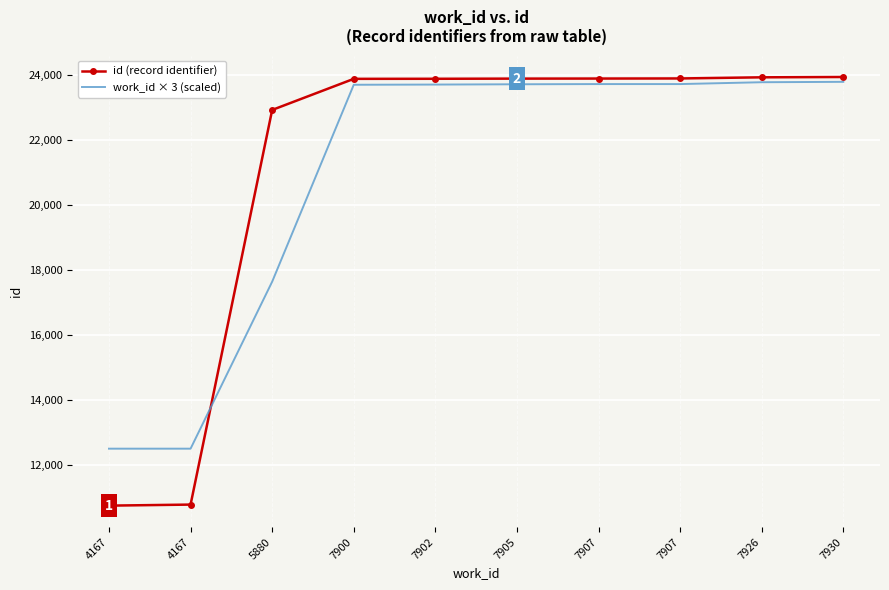

Reading left to right, what are all the values shown in this chart?

id (record identifier): 4167=10748	4167=10780	5880=22925	7900=23882	7902=23884	7905=23889	7907=23891	7907=23894	7926=23929	7930=23939
work_id × 3 (scaled): 4167=12501	4167=12501	5880=17640	7900=23700	7902=23706	7905=23715	7907=23721	7907=23721	7926=23778	7930=23790